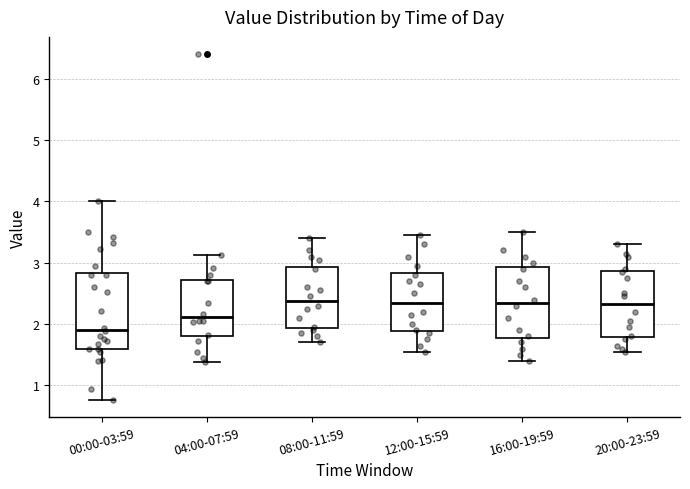

Reading left to right, read every box against the y-axis: the position of its median line, the range the box covers, and the ends of its whiskers. The values are not printed on the chart, so give them approximately, as read against the axis.

00:00-03:59: median 1.9, box 1.6 to 2.8, whiskers 0.8 to 4.0
04:00-07:59: median 2.1, box 1.8 to 2.7, whiskers 1.4 to 3.1
08:00-11:59: median 2.4, box 1.9 to 2.9, whiskers 1.7 to 3.4
12:00-15:59: median 2.4, box 1.9 to 2.8, whiskers 1.6 to 3.5
16:00-19:59: median 2.4, box 1.8 to 2.9, whiskers 1.4 to 3.5
20:00-23:59: median 2.3, box 1.8 to 2.9, whiskers 1.6 to 3.3